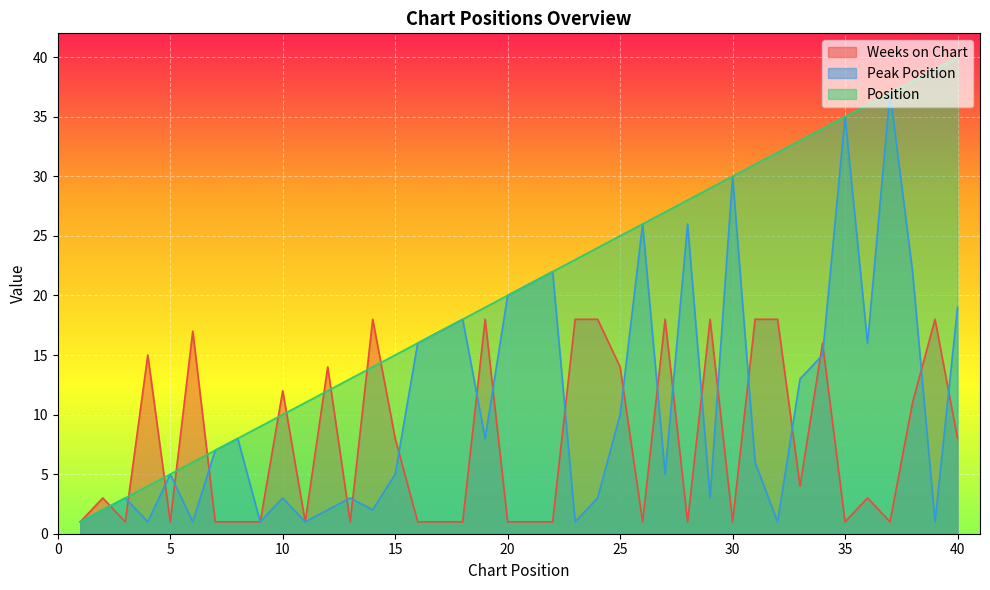

What is the average value of the Position series?

20